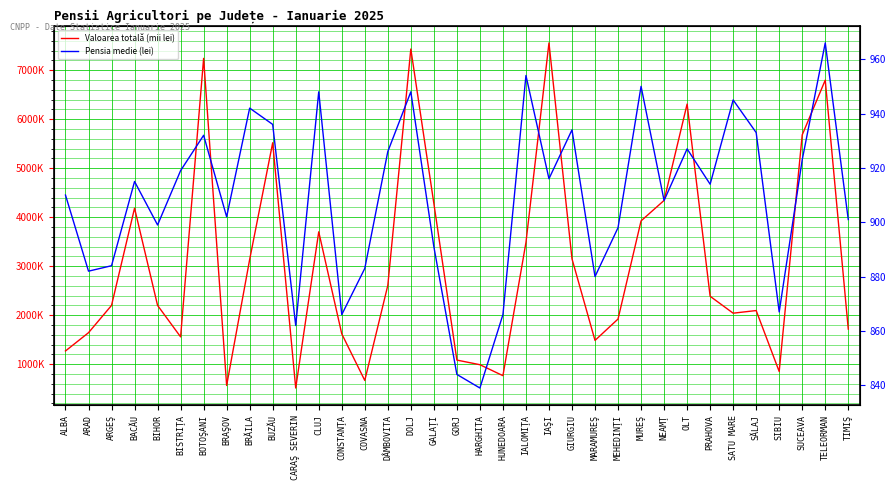

What is the sum of the Valoarea totală (mii lei) values at NEAMŢ and TIMIŞ?

6060588